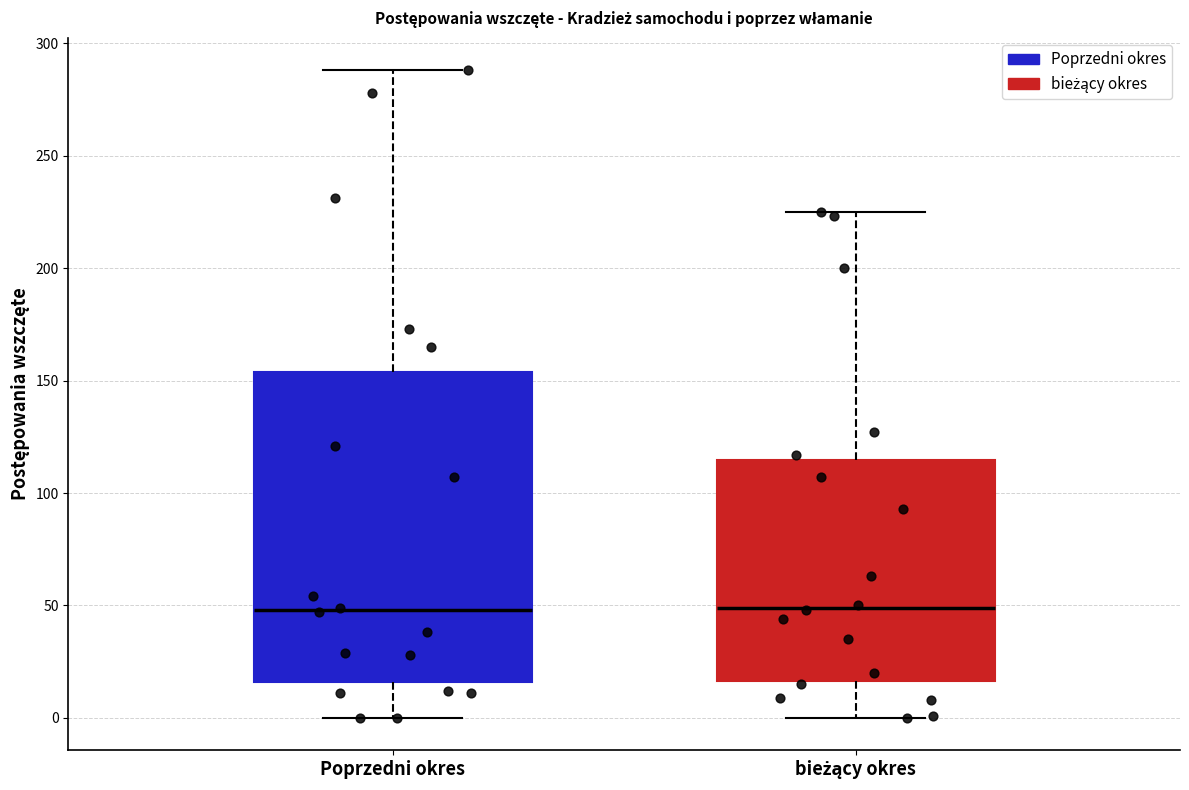

Where does the median line of the box for Poprzedni okres sit on the y-axis? The values are not printed on the chart, so give them approximately, as read against the axis.

50